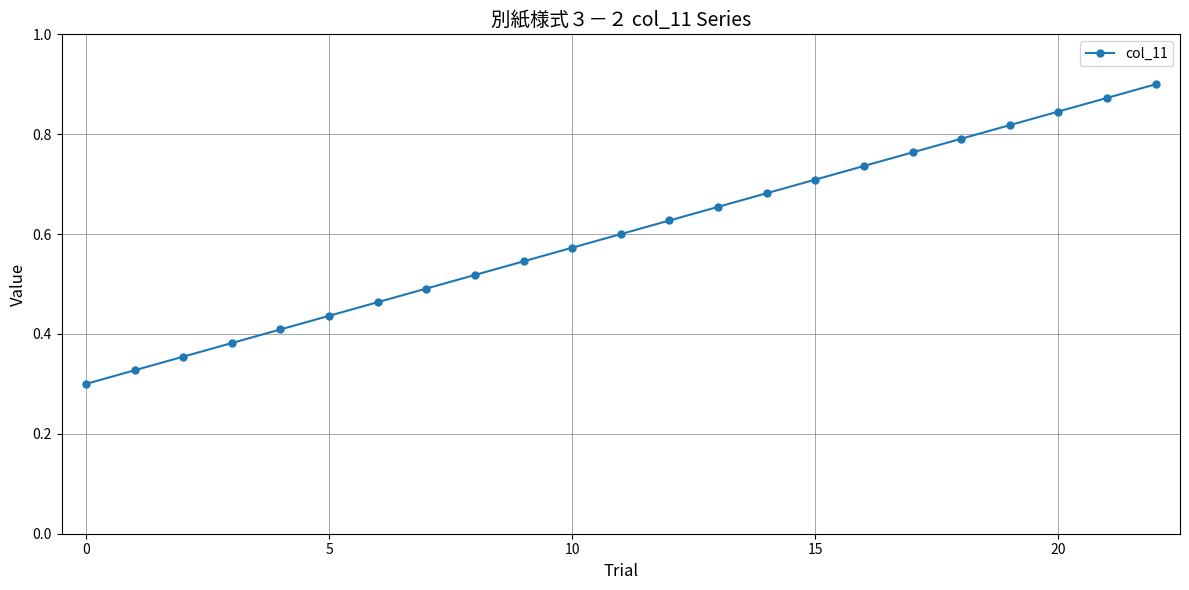

True or false: there are more than 2 points higher than both neighbors.

False